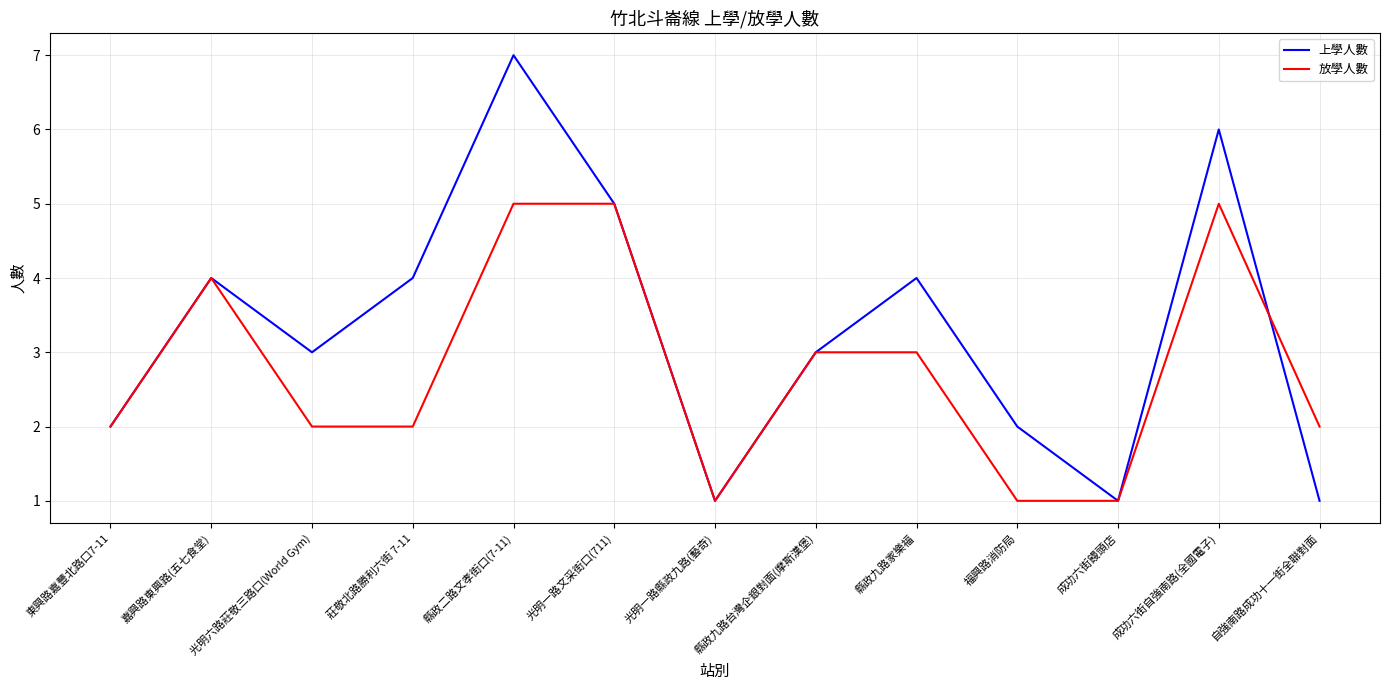

What is the difference between the second highest and second lowest values in the 上學人數 series?

5